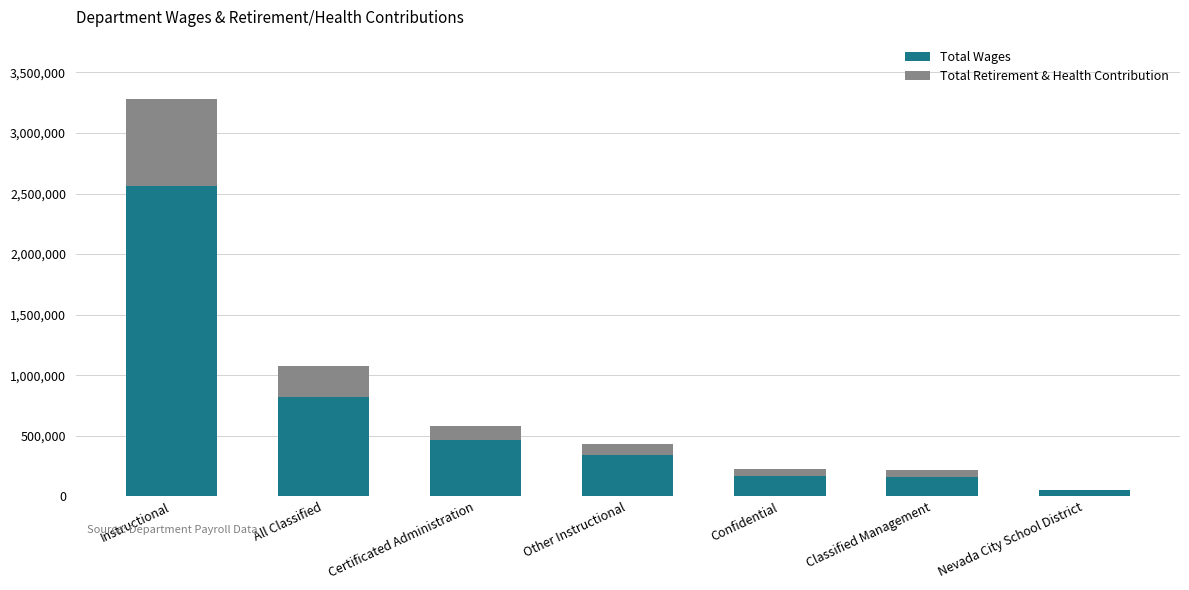

Where is Total Wages nearest to the value 1303443?

All Classified